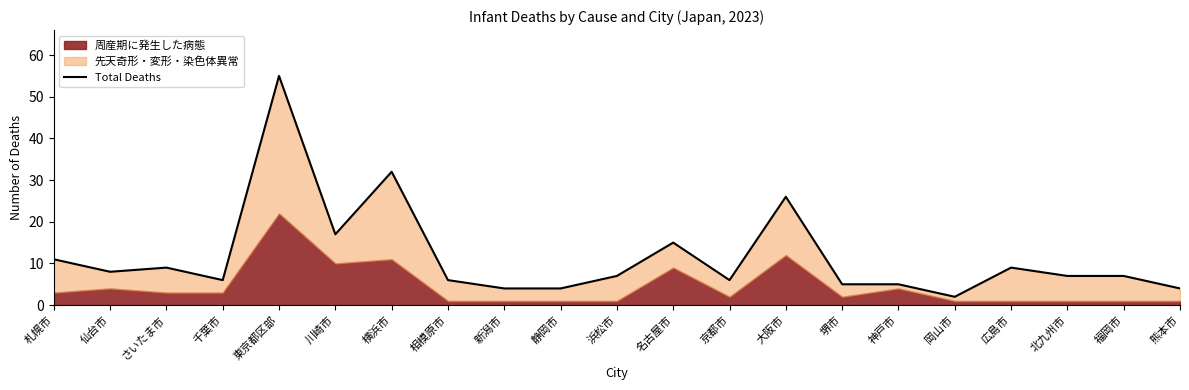

What position from the left is 横浜市?

7